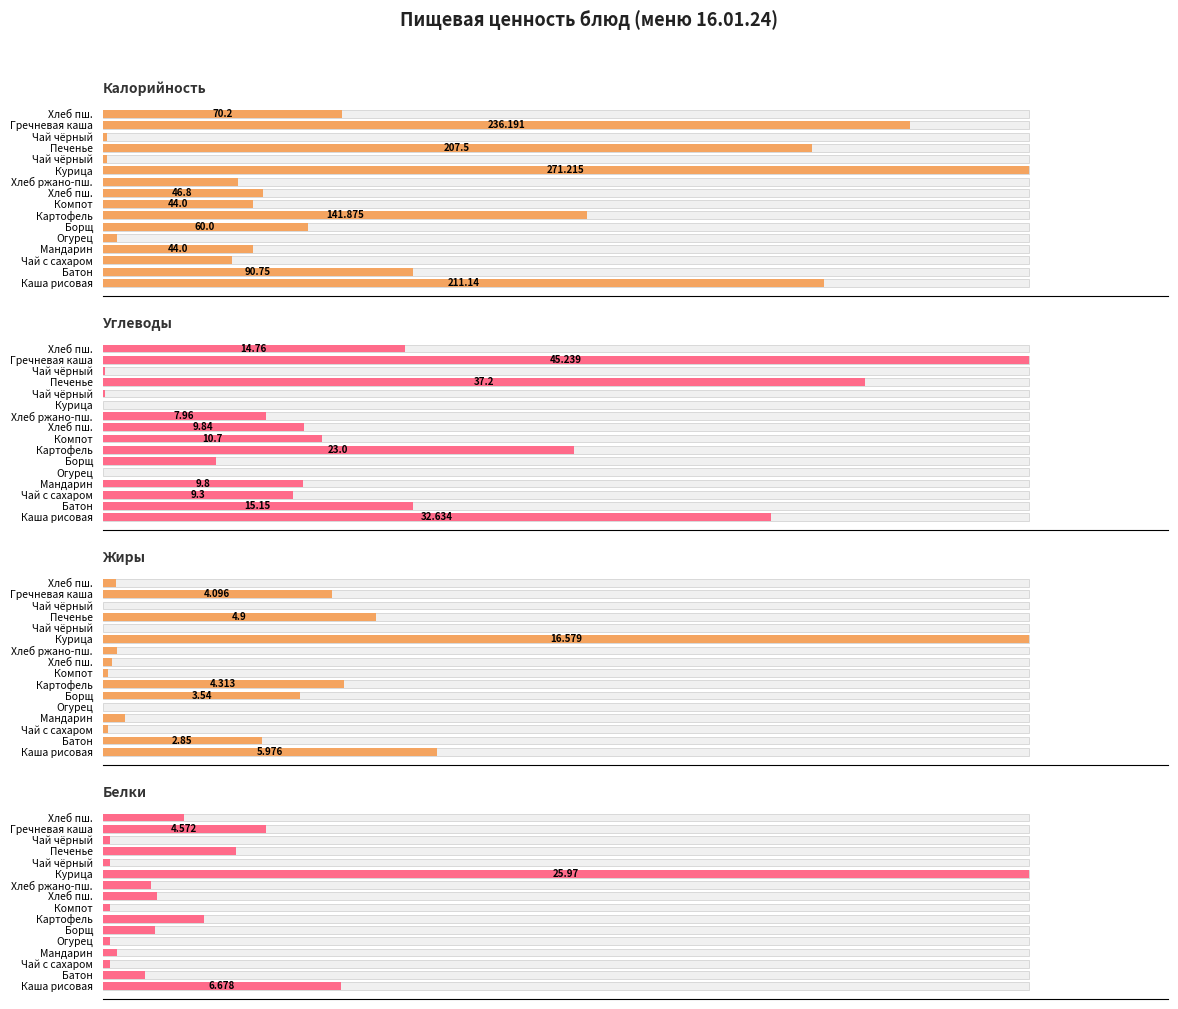

What is the lowest value of the Калорийность series?

1.4